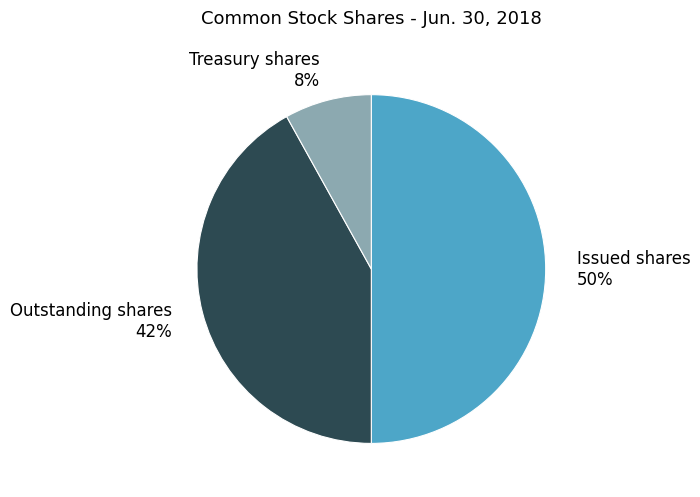

How many segments does this pie chart have?

3